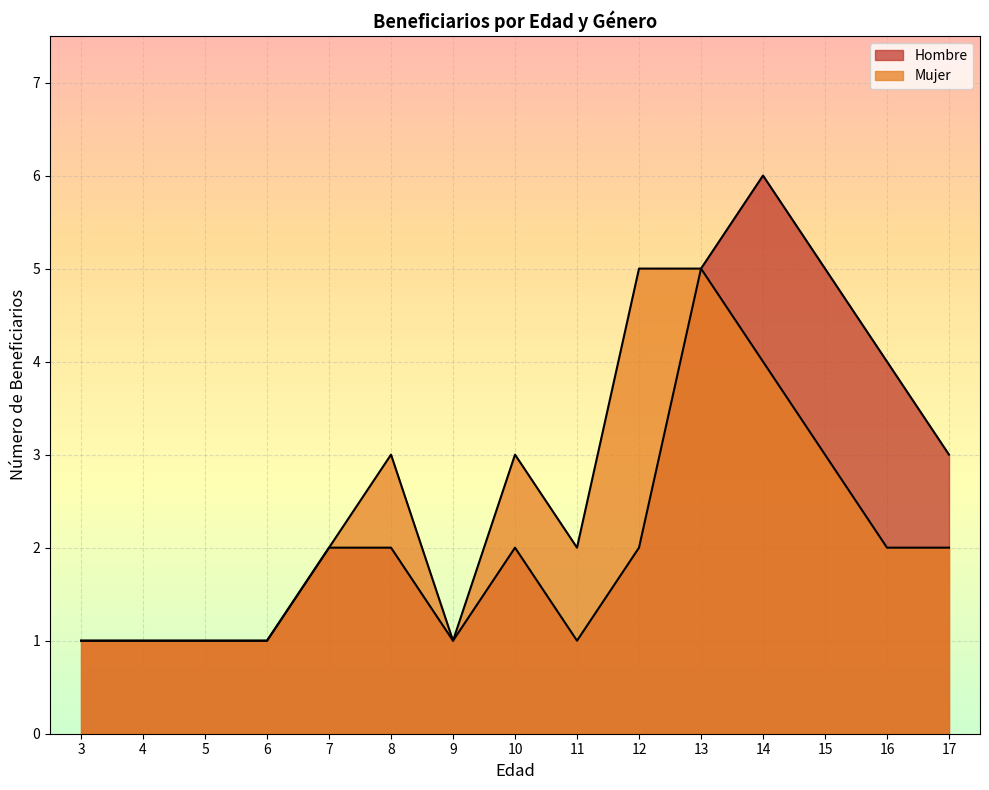

List the series in order of their overall mean, lowest first.

Mujer, Hombre